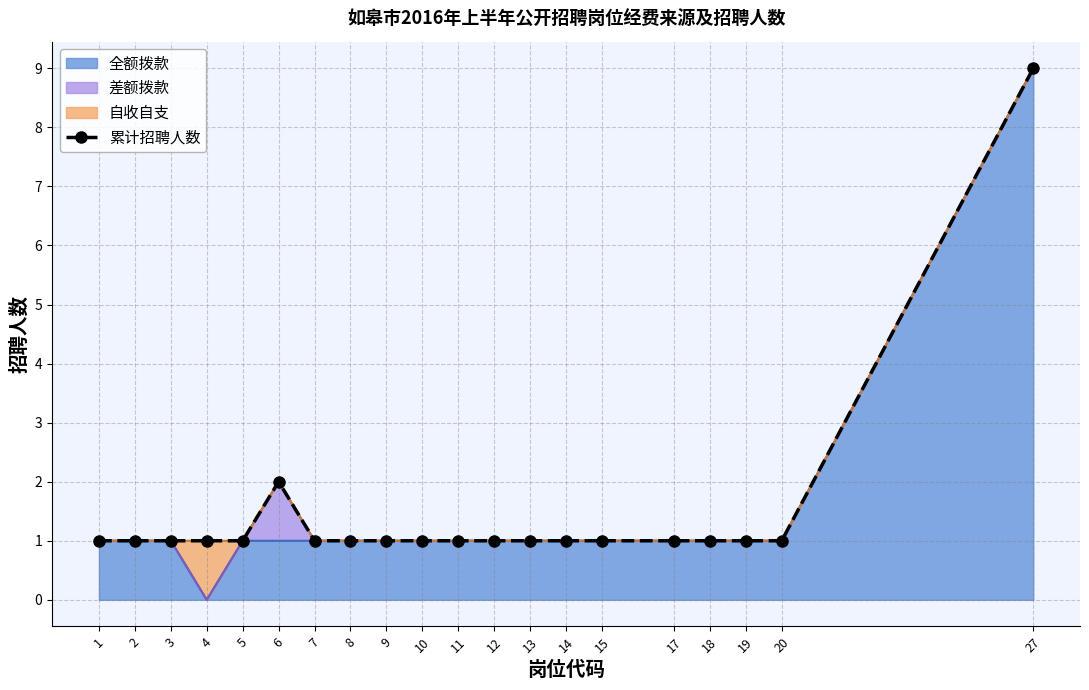

What is the value of the 13th point from the left?

1